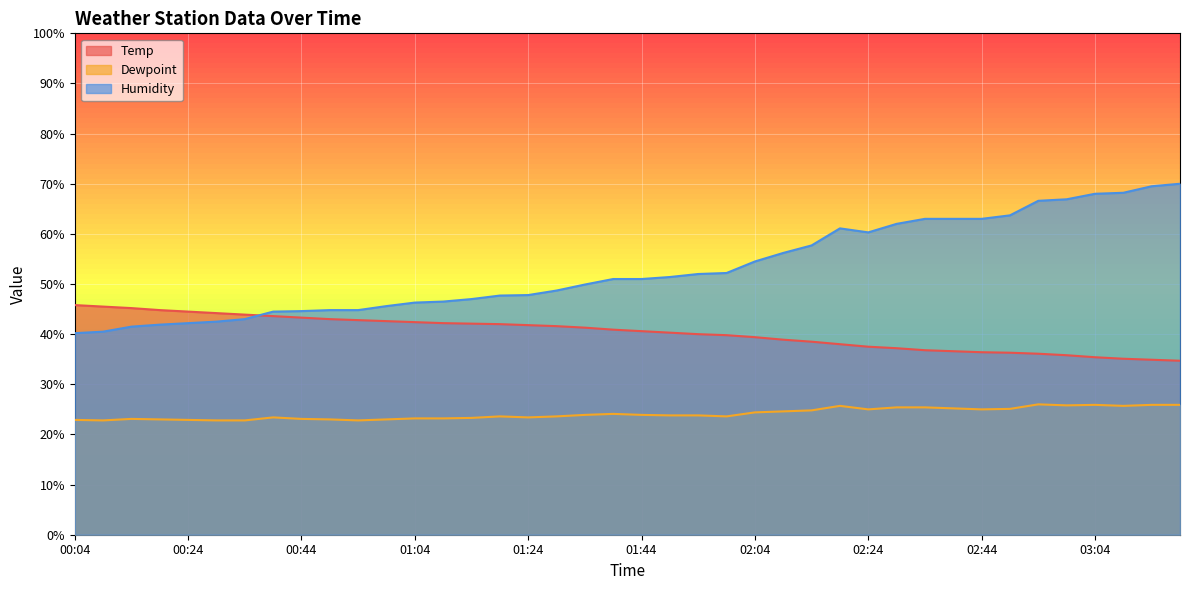

How many data points does each series have?

40